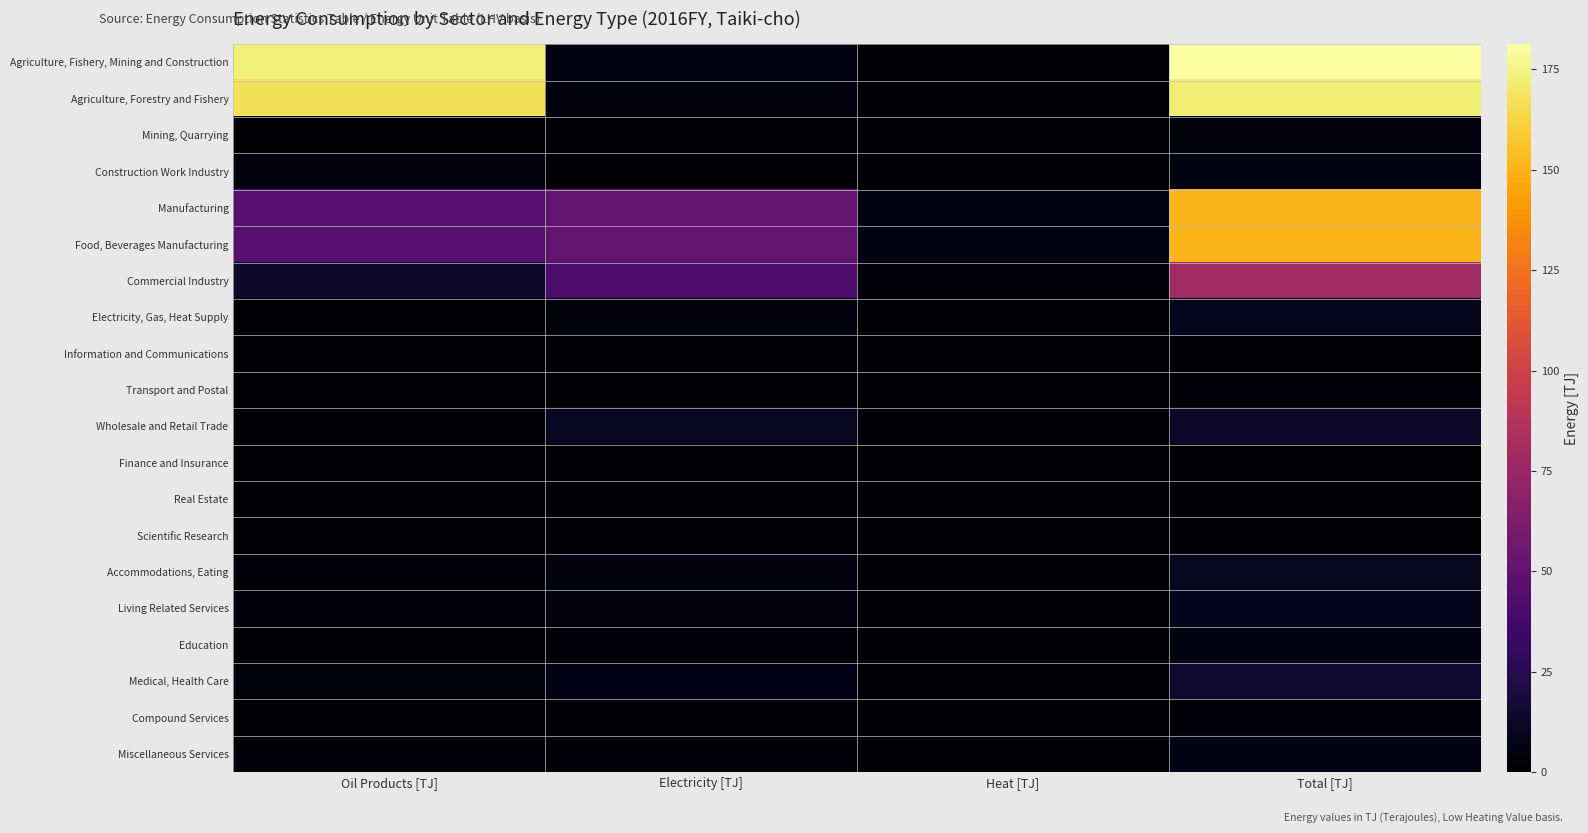

Reading right to left, transcribe all the data shown in this chart.

Agriculture, Fishery, Mining and Construction: Total [TJ]=181.3	Heat [TJ]=0.0	Electricity [TJ]=6.5	Oil Products [TJ]=173.0
Agriculture, Forestry and Fishery: Total [TJ]=172.2	Heat [TJ]=0.0	Electricity [TJ]=4.8	Oil Products [TJ]=167.2
Mining, Quarrying: Total [TJ]=3.7	Heat [TJ]=0.0	Electricity [TJ]=0.8	Oil Products [TJ]=1.4
Construction Work Industry: Total [TJ]=5.4	Heat [TJ]=0.0	Electricity [TJ]=0.9	Oil Products [TJ]=4.4
Manufacturing: Total [TJ]=151.3	Heat [TJ]=6.0	Electricity [TJ]=50.6	Oil Products [TJ]=45.1
Food, Beverages Manufacturing: Total [TJ]=151.3	Heat [TJ]=6.0	Electricity [TJ]=50.6	Oil Products [TJ]=45.1
Commercial Industry: Total [TJ]=78.3	Heat [TJ]=1.6	Electricity [TJ]=41.2	Oil Products [TJ]=13.5
Electricity, Gas, Heat Supply: Total [TJ]=9.8	Heat [TJ]=0.0	Electricity [TJ]=3.8	Oil Products [TJ]=0.3
Information and Communications: Total [TJ]=0.1	Heat [TJ]=0.0	Electricity [TJ]=0.1	Oil Products [TJ]=0.0
Transport and Postal: Total [TJ]=1.6	Heat [TJ]=0.0	Electricity [TJ]=1.1	Oil Products [TJ]=0.4
Wholesale and Retail Trade: Total [TJ]=13.3	Heat [TJ]=0.1	Electricity [TJ]=11.2	Oil Products [TJ]=1.0
Finance and Insurance: Total [TJ]=0.5	Heat [TJ]=0.0	Electricity [TJ]=0.4	Oil Products [TJ]=0.0
Real Estate: Total [TJ]=0.3	Heat [TJ]=0.0	Electricity [TJ]=0.2	Oil Products [TJ]=0.0
Scientific Research: Total [TJ]=0.7	Heat [TJ]=0.0	Electricity [TJ]=0.5	Oil Products [TJ]=0.1
Accommodations, Eating: Total [TJ]=10.3	Heat [TJ]=0.1	Electricity [TJ]=4.8	Oil Products [TJ]=2.2
Living Related Services: Total [TJ]=8.7	Heat [TJ]=0.0	Electricity [TJ]=4.3	Oil Products [TJ]=2.1
Education: Total [TJ]=5.6	Heat [TJ]=0.0	Electricity [TJ]=2.5	Oil Products [TJ]=0.6
Medical, Health Care: Total [TJ]=14.5	Heat [TJ]=0.0	Electricity [TJ]=7.1	Oil Products [TJ]=2.9
Compound Services: Total [TJ]=1.6	Heat [TJ]=0.0	Electricity [TJ]=1.3	Oil Products [TJ]=0.2
Miscellaneous Services: Total [TJ]=6.5	Heat [TJ]=0.0	Electricity [TJ]=2.7	Oil Products [TJ]=1.8